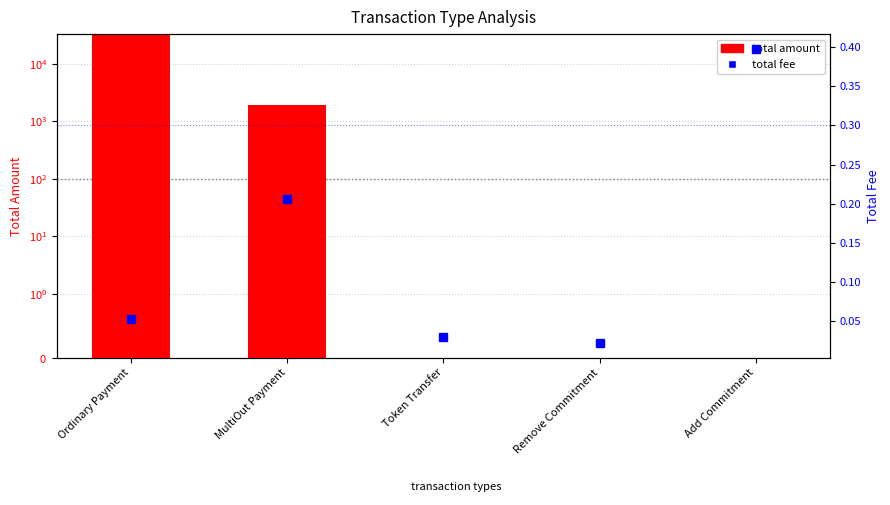

How many distinct data groups are displayed?

2